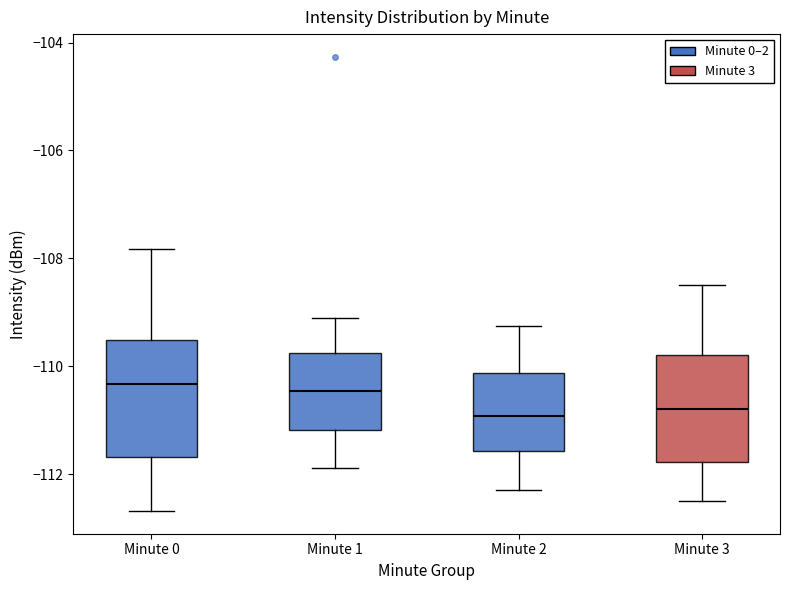

Reading left to right, transcribe this box plot: for each box, give where its median line is, the range the box spans, and where its two whiskers end, as read against the y-axis. The values are not printed on the chart, so give them approximately, as read against the axis.

Minute 0: median -110.4, box -111.6 to -109.6, whiskers -112.6 to -107.8
Minute 1: median -110.4, box -111.2 to -109.8, whiskers -111.8 to -109.0
Minute 2: median -111.0, box -111.6 to -110.2, whiskers -112.2 to -109.2
Minute 3: median -110.8, box -111.8 to -109.8, whiskers -112.4 to -108.4